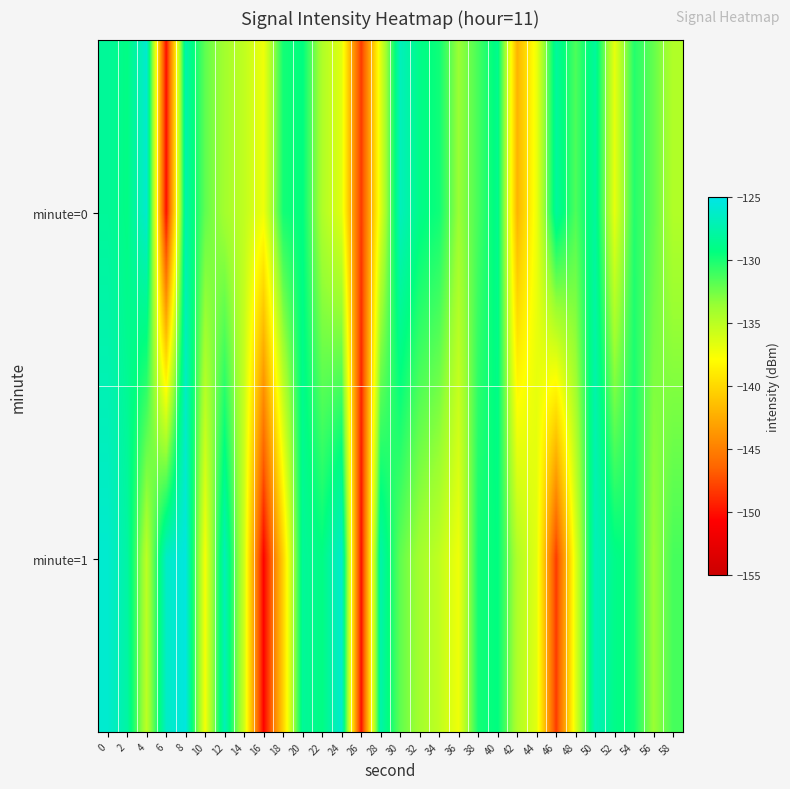

What is the difference between the highest and lowest values at 58?

3.4